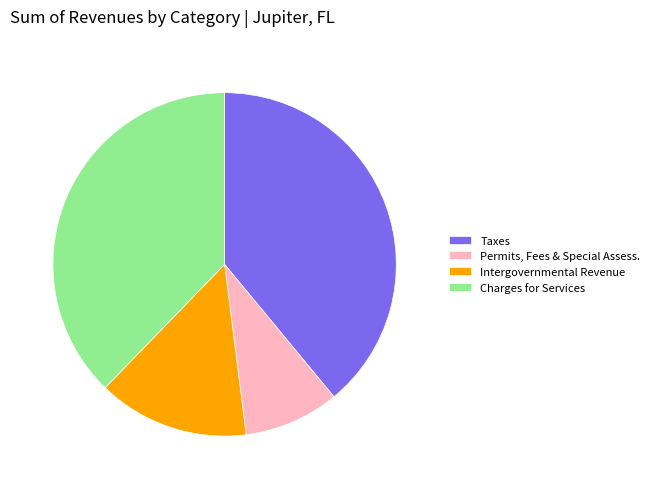

True or false: Intergovernmental Revenue accounts for 28% of the total.

False